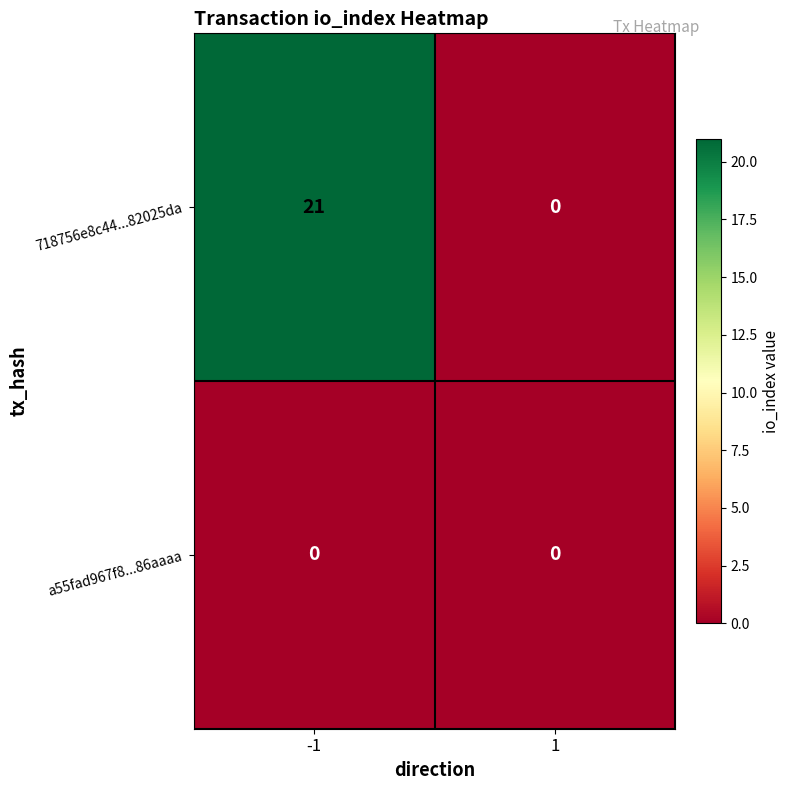

At which category is the sum across all series the highest?

-1